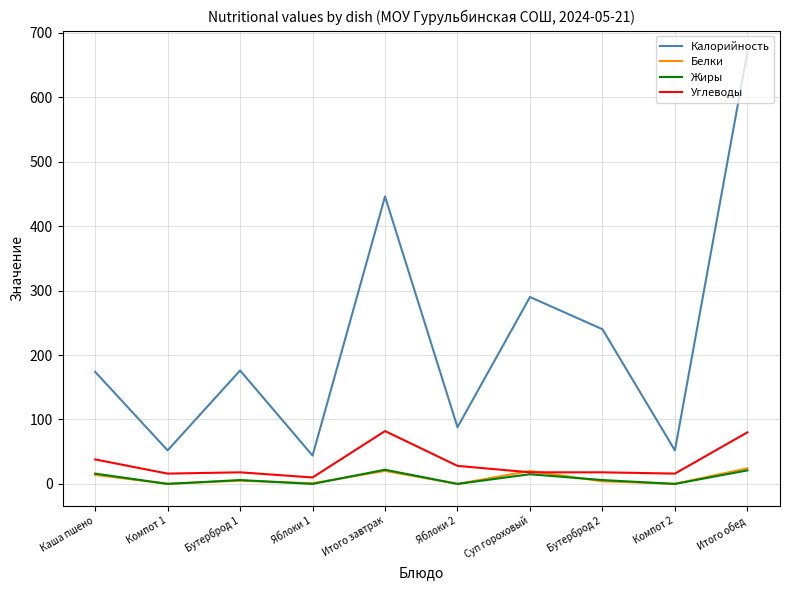

Which category has the highest value across all series?

Итого обед